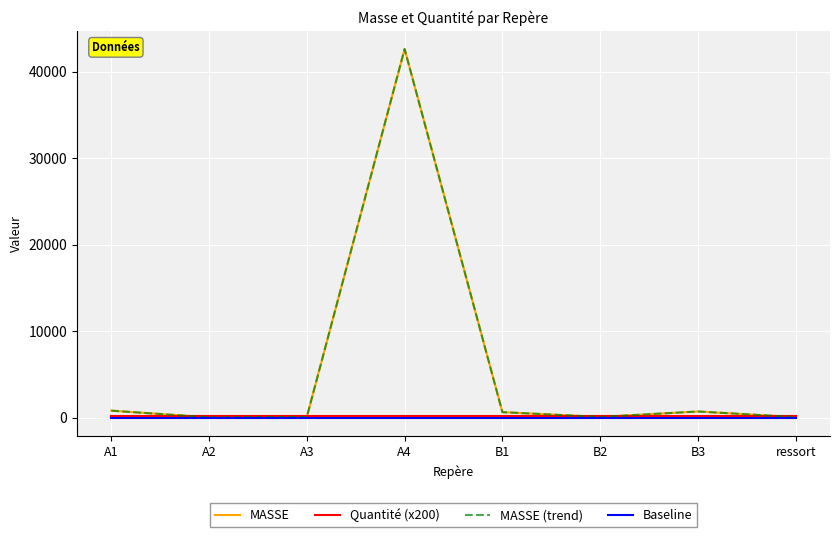

Which category has the lowest value in the MASSE series?

A2